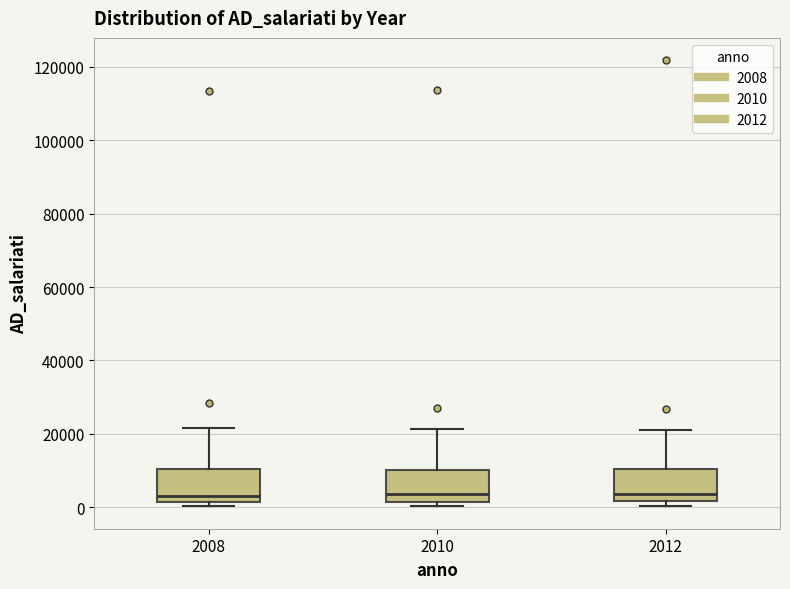

Reading left to right, read every box against the y-axis: the position of its median line, the range the box covers, and the ends of its whiskers. The values are not printed on the chart, so give them approximately, as read against the axis.

2008: median 4000, box 2000 to 10000, whiskers 0 to 22000
2010: median 4000, box 2000 to 10000, whiskers 0 to 22000
2012: median 4000, box 2000 to 10000, whiskers 0 to 22000